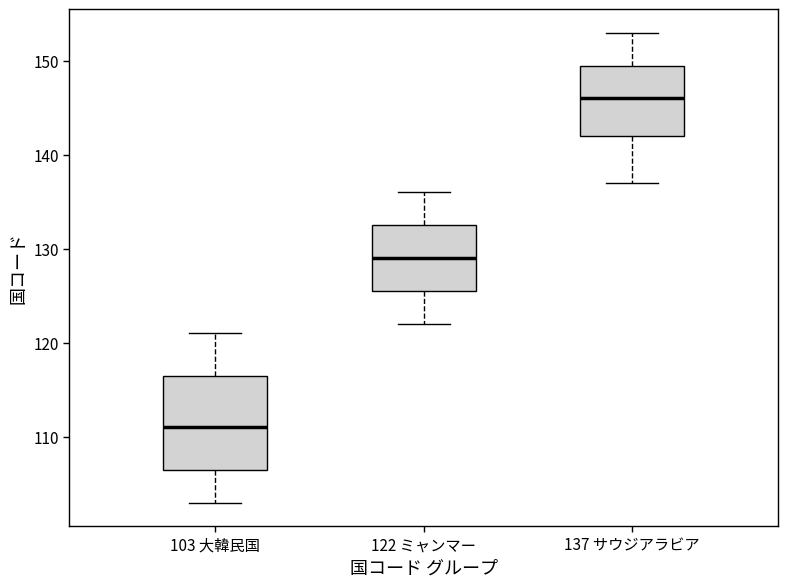

Which box's median line is the lowest?

103 大韓民国